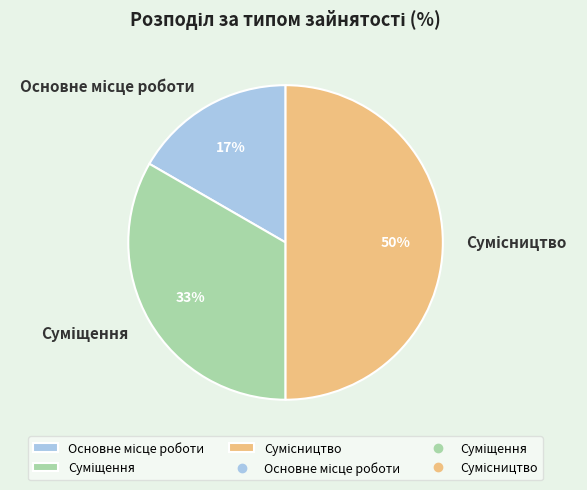

To the nearest percent, what is the difference between the largest and smallest slice percentages?

33%